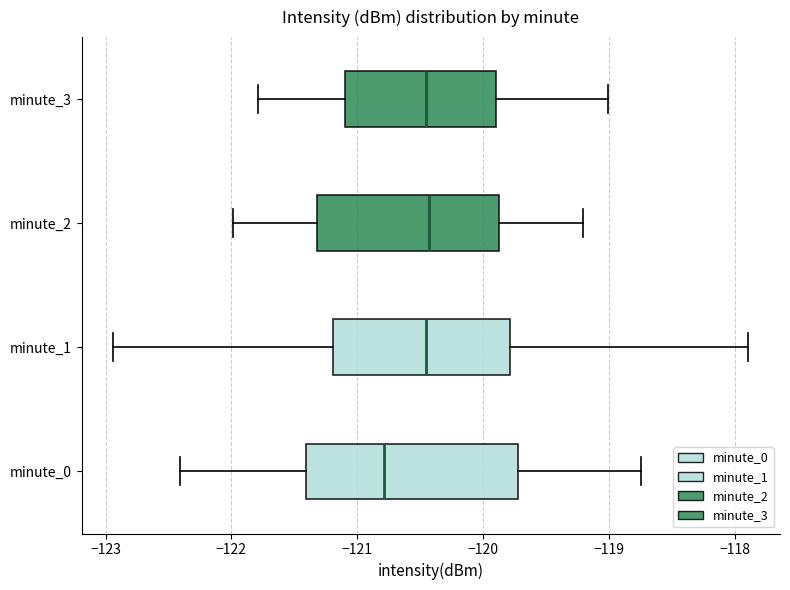

Which box is the widest, from its left edge to its right edge?

minute_0